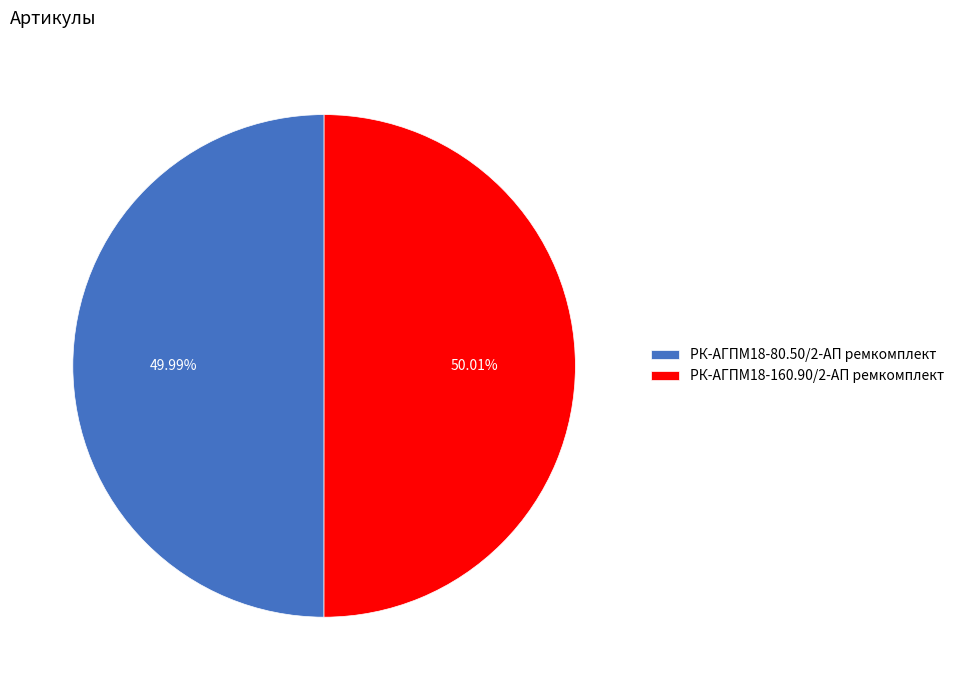

What percentage is the РК-АГПМ18-160.90/2-АП ремкомплект slice, to the nearest percent?

50%